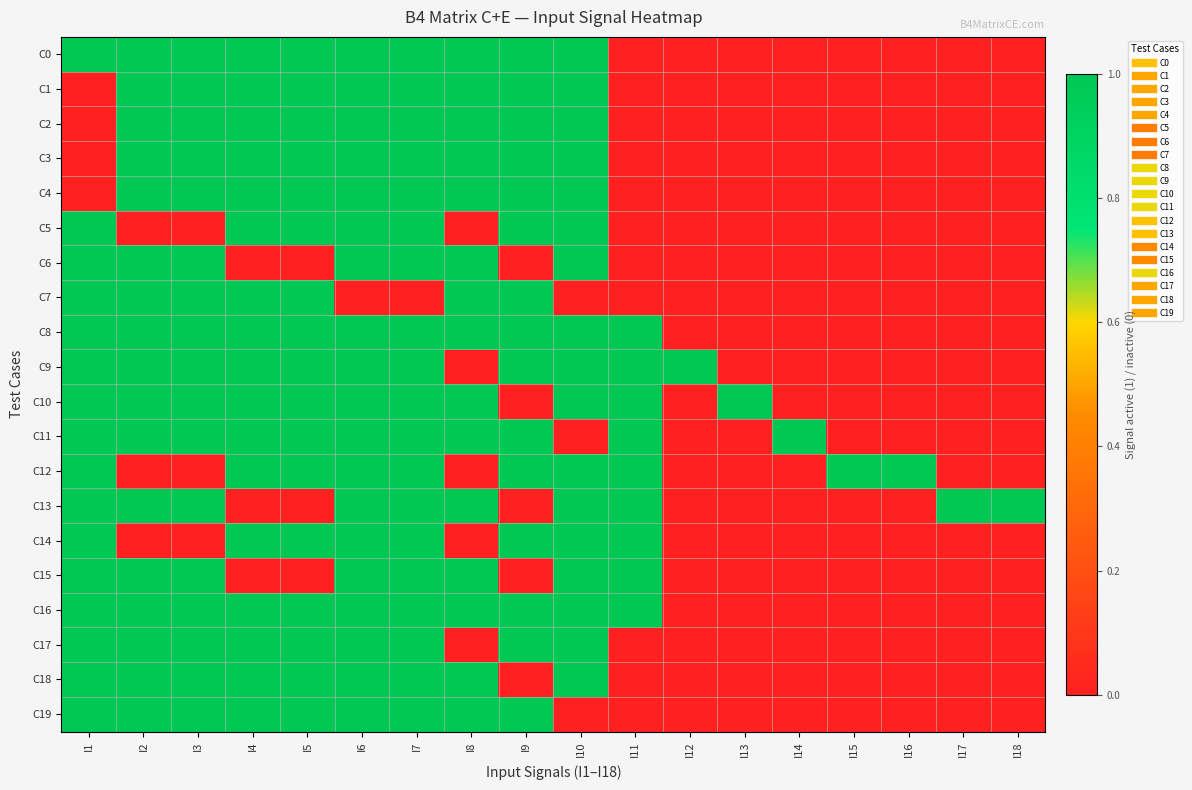

What is the spread (max minus min) of values at I12?

1